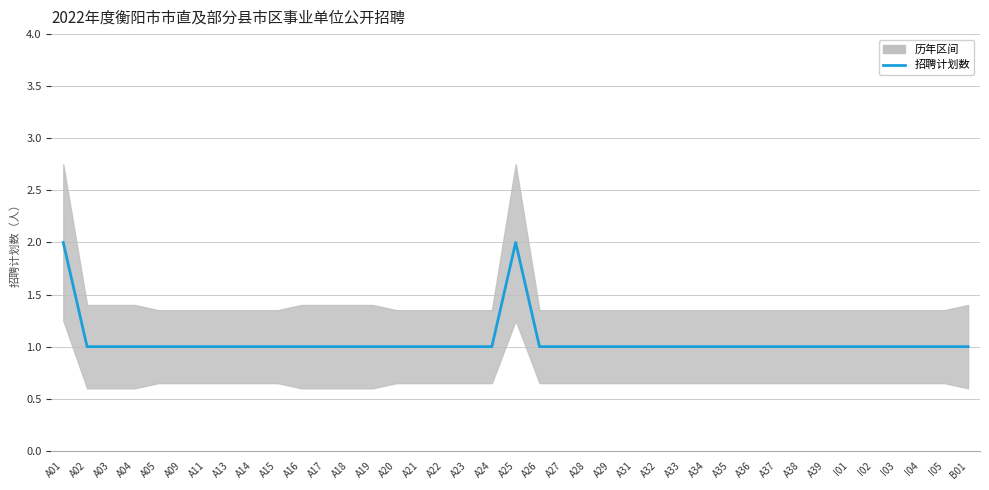

True or false: the data shows 1 at I04.

True